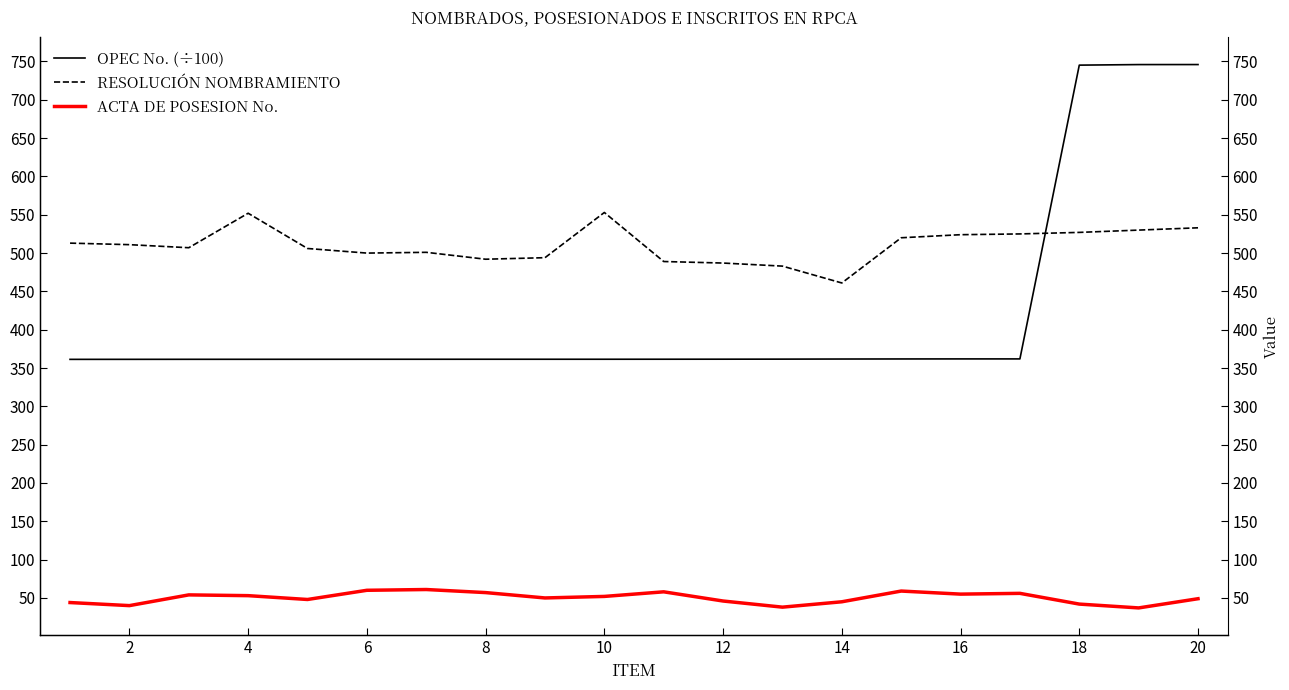

What is the average value of the RESOLUCIÓN NOMBRAMIENTO series?

510.4